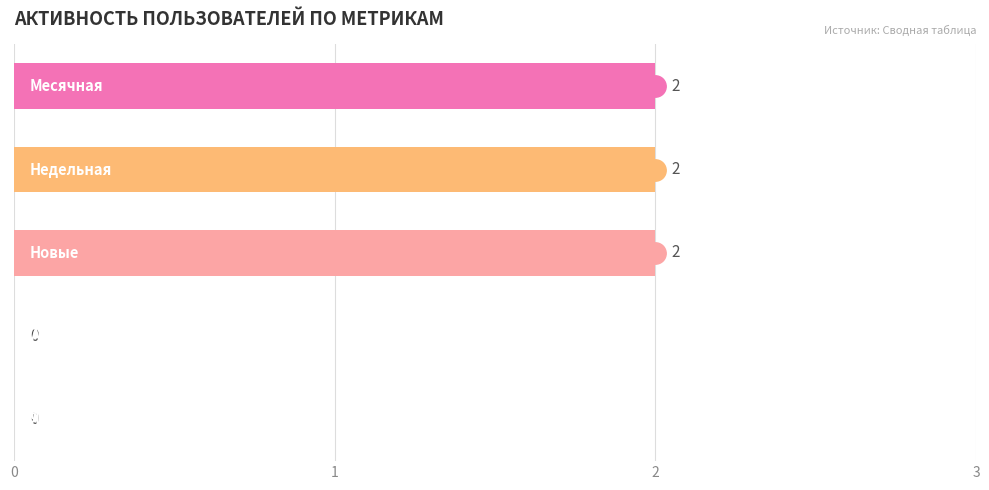

Are the bars horizontal?

Yes